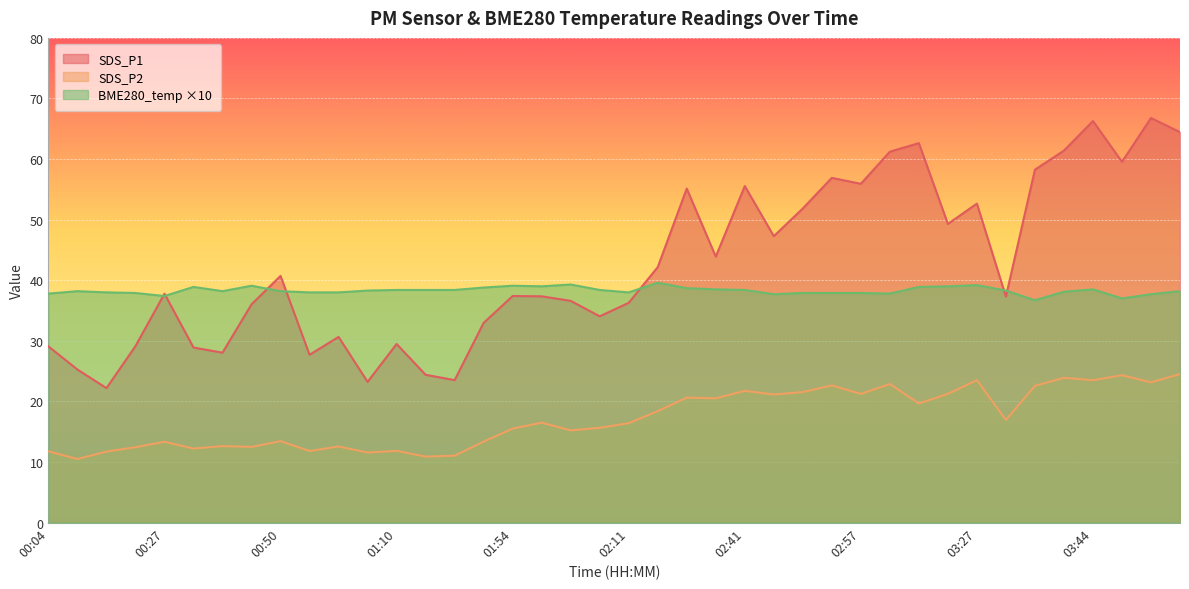

Which series has the largest range (max minus min)?

SDS_P1